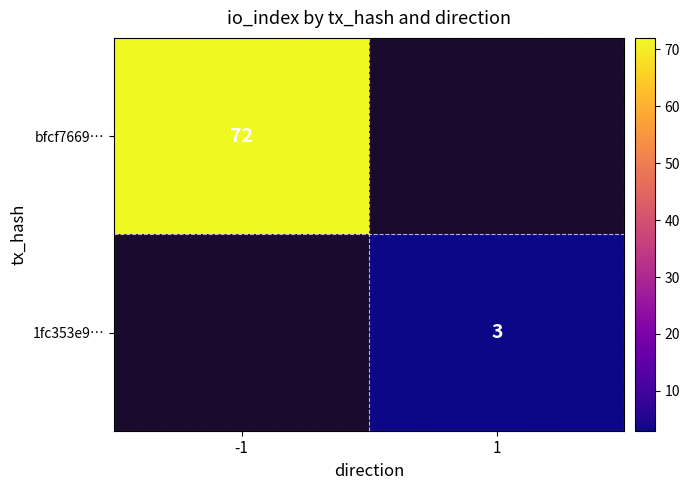

The 1fc353e9… series shows 3 at 1. True or false?

True